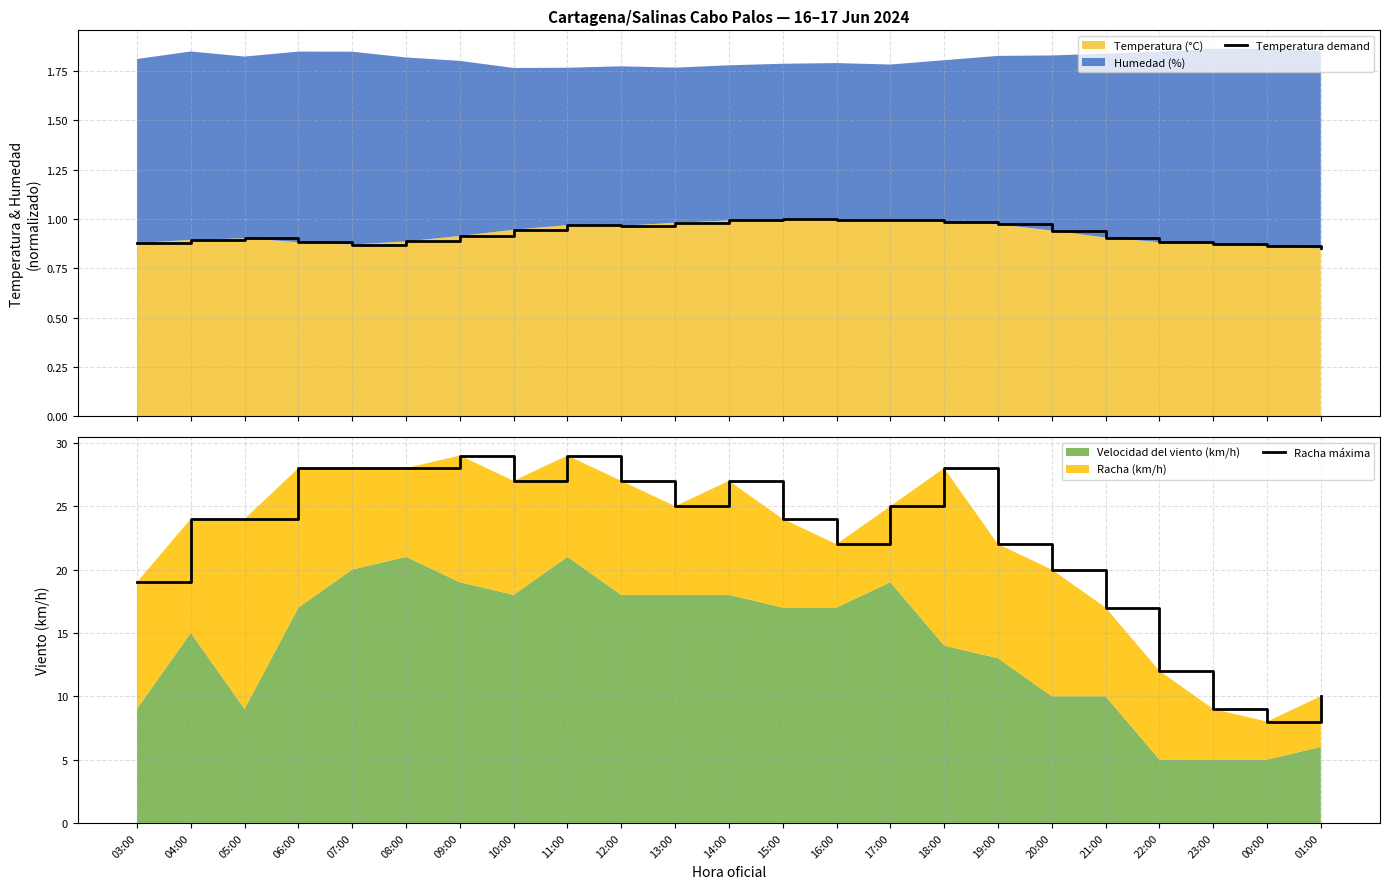

True or false: Temperatura demand and Racha máxima intersect in this chart.

False